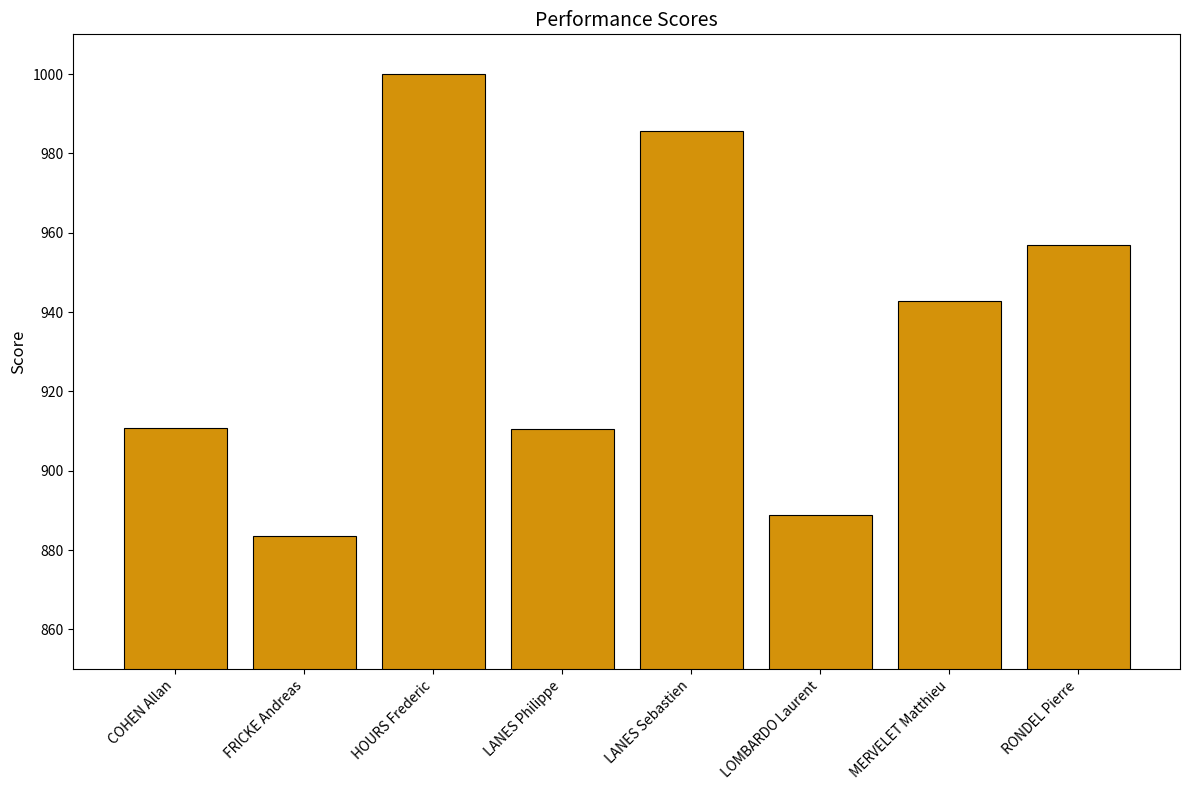

Read the value at MERVELET Matthieu.

942.8